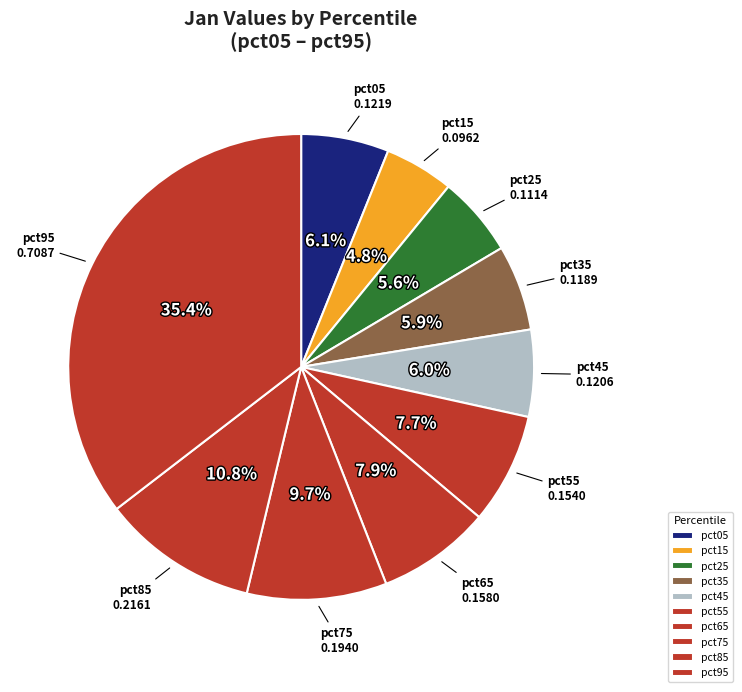

Is there a majority slice in this chart?

No